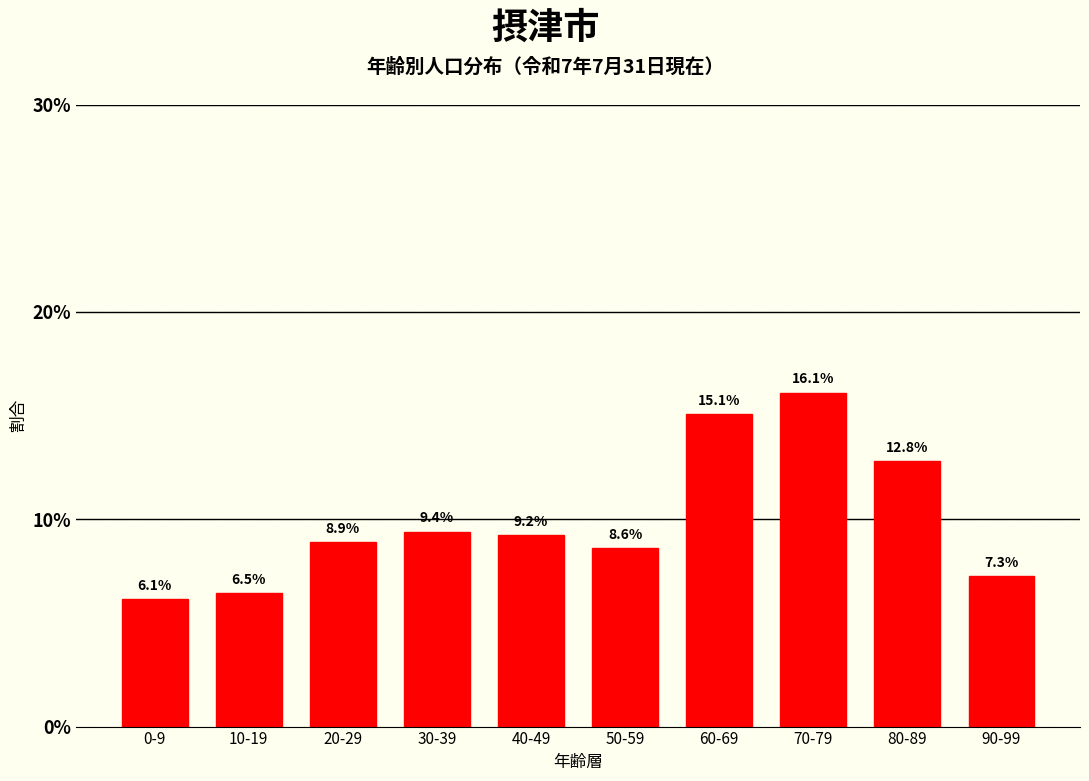

Reading left to right, extract all data points from this chart.

6.1	6.5	8.9	9.4	9.2	8.6	15.1	16.1	12.8	7.3